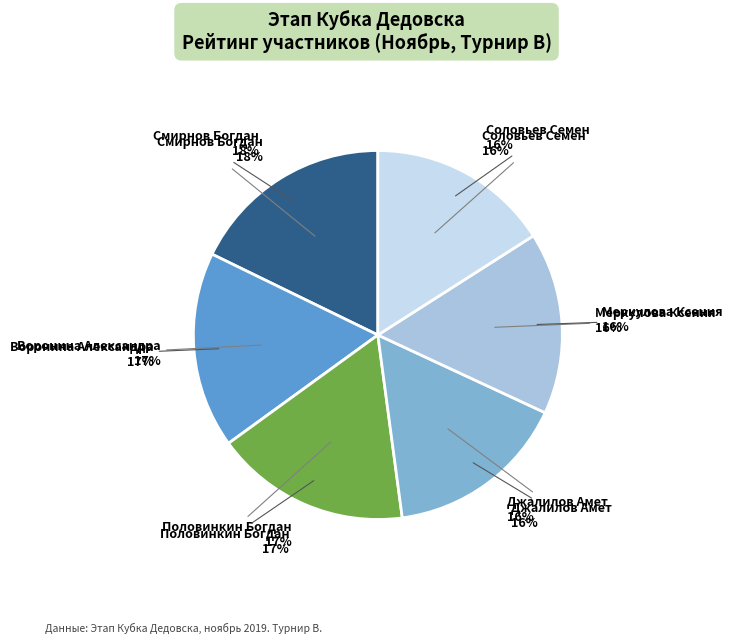

Do Смирнов Богдан and Соловьев Семен together represent more than half of the pie?

No